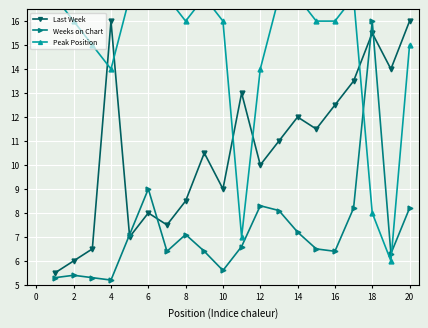

The Last Week series shows 18.0 at 14. True or false?

False